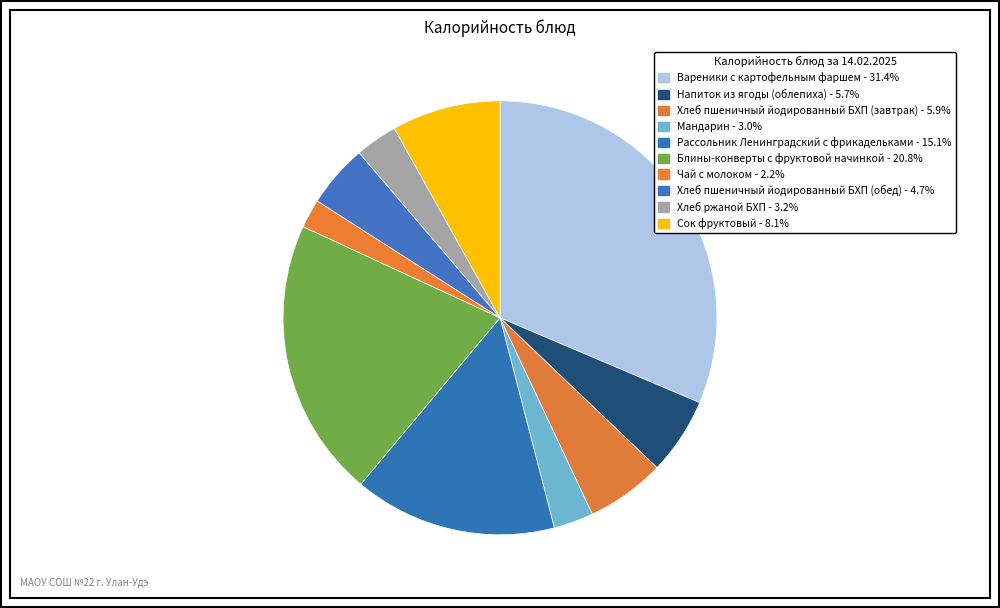

To the nearest percent, what portion does Вареники с картофельным фаршем represent?

31%